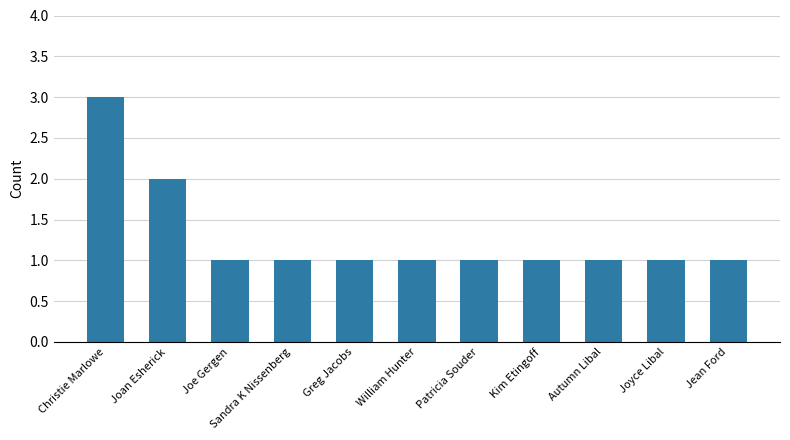

Is it true that the value at Joe Gergen is 2?

False